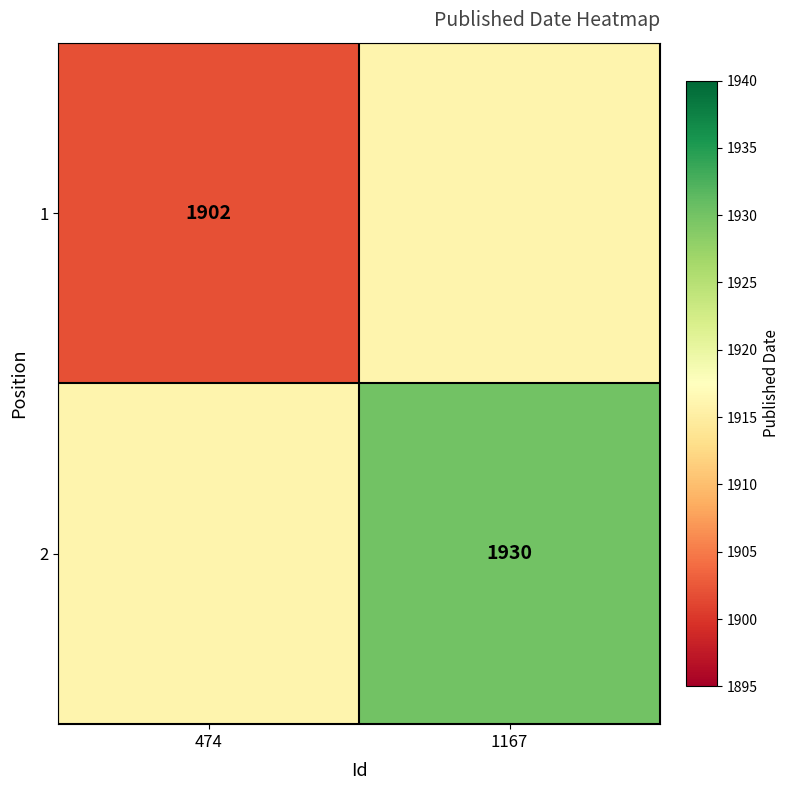

What is the smallest value displayed?

1902